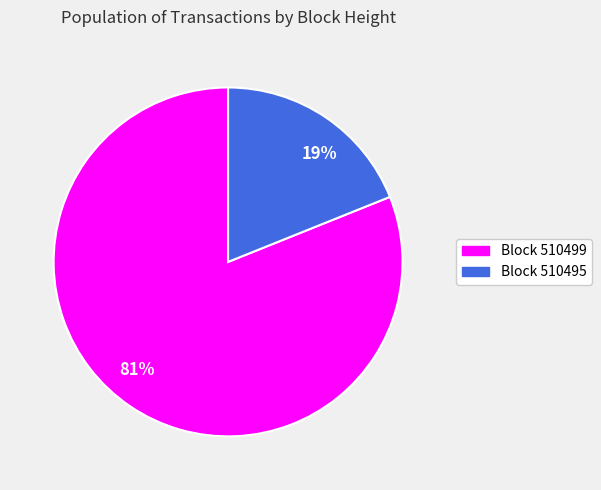

Between 81% and 19%, which is larger?

81%